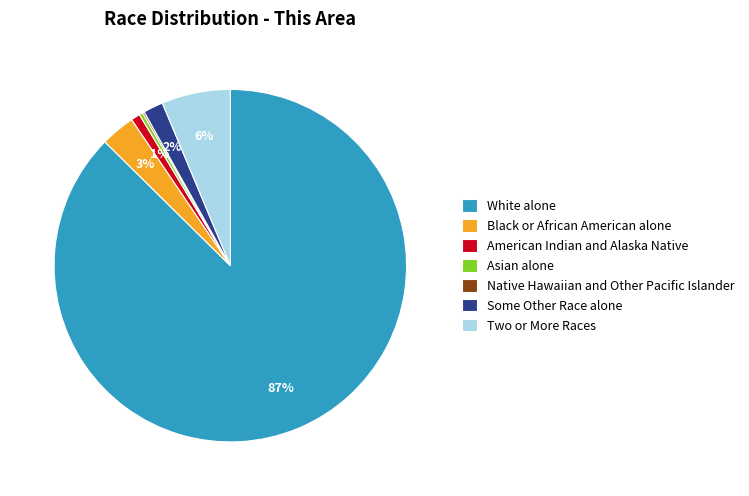

Do Asian alone and White alone together represent more than half of the pie?

Yes